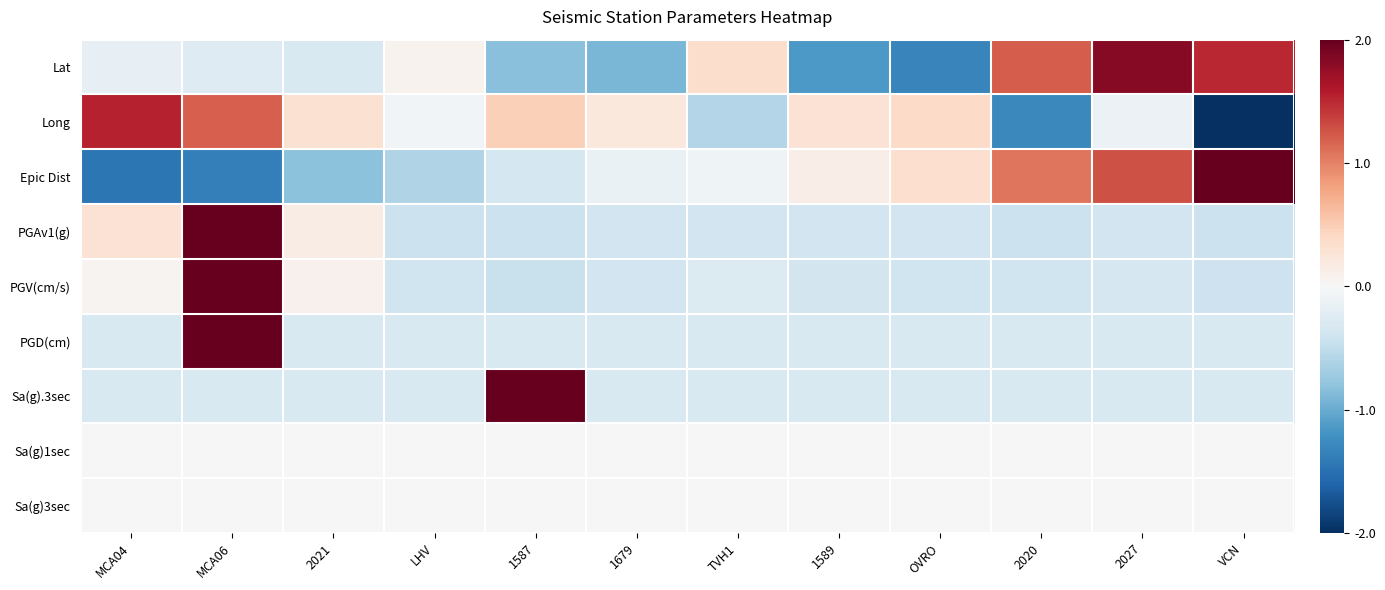

What is the difference between the highest and lowest values at 1589?

1.4